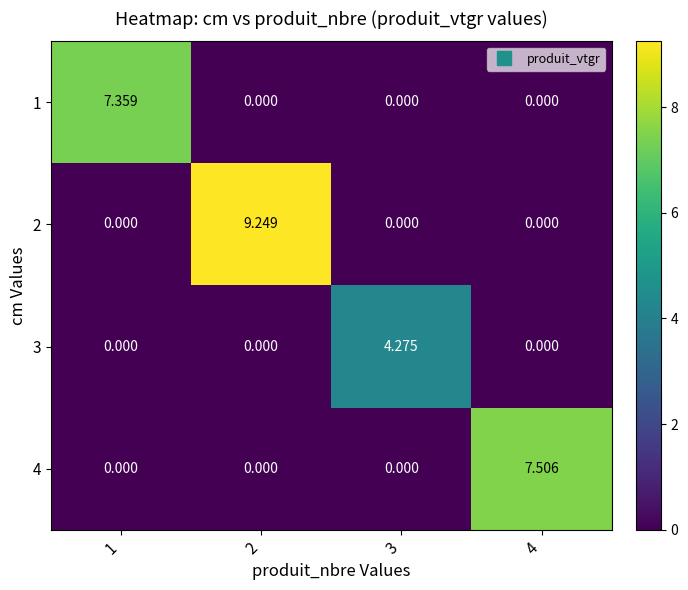

How many distinct data groups are displayed?

4